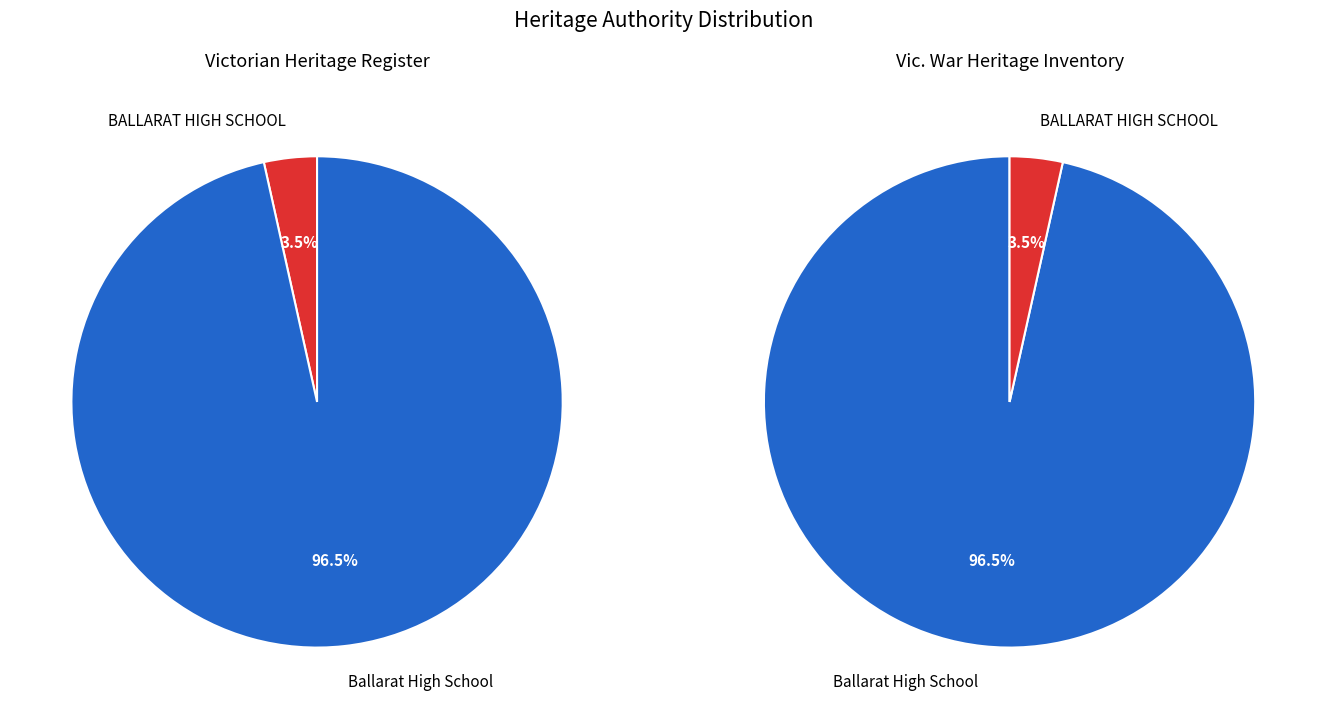

Does Ballarat High School account for over 50% of the chart?

Yes